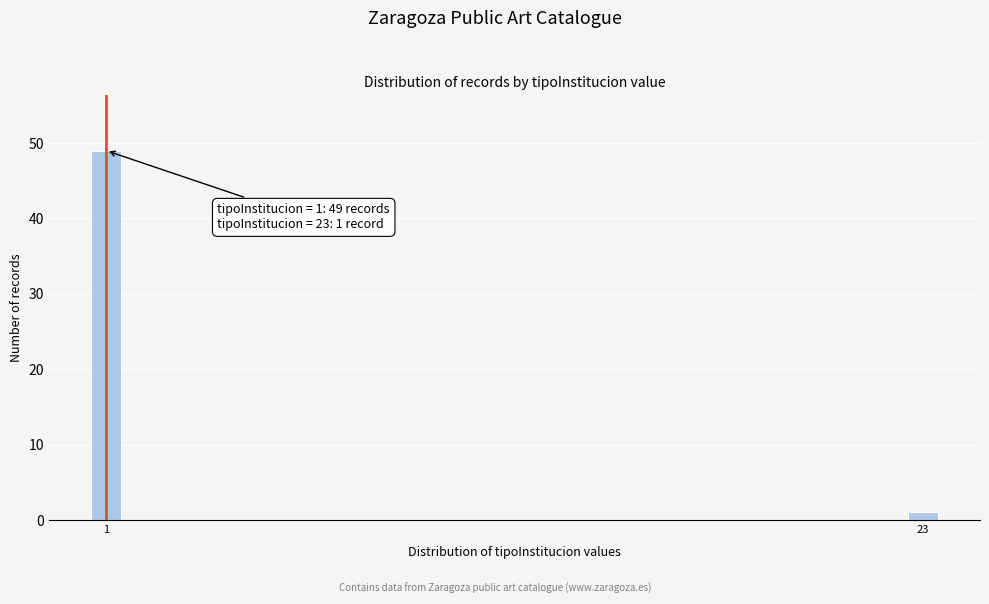

Reading left to right, list all the values displayed in this chart.

49	1